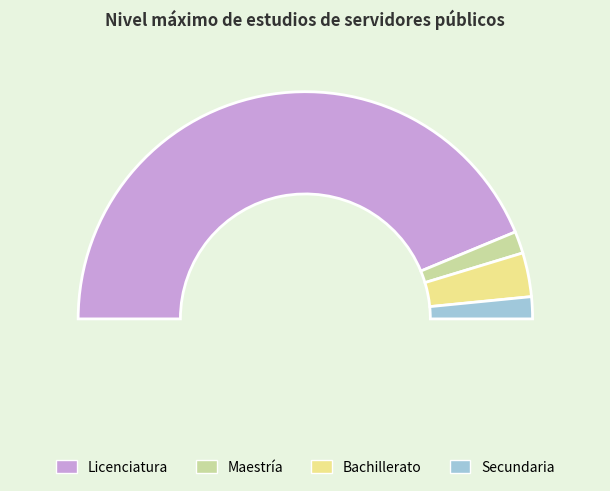

Rank the categories by value from highest to lowest.

Licenciatura, Bachillerato, Maestría, Secundaria